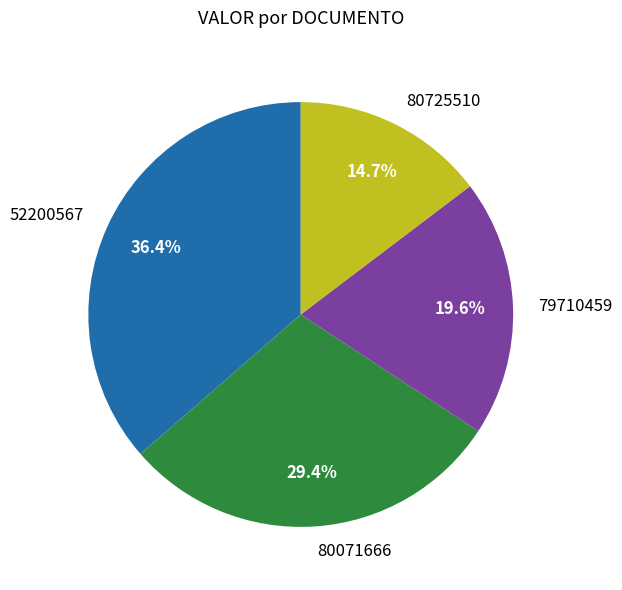

Is it true that 52200567 is 36% of the pie?

True